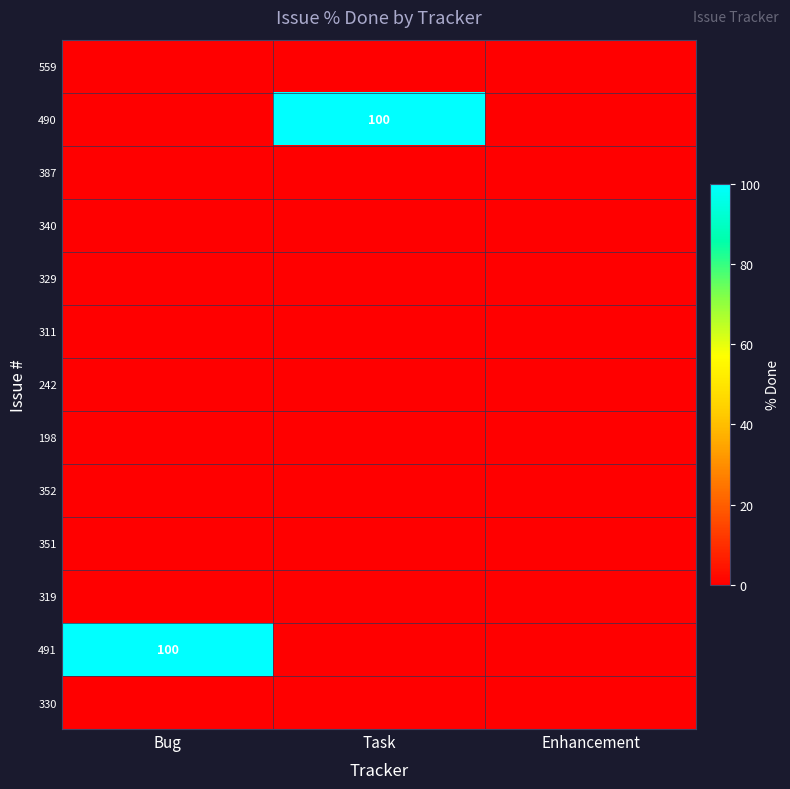

The 198 series shows 0 at Task. True or false?

True